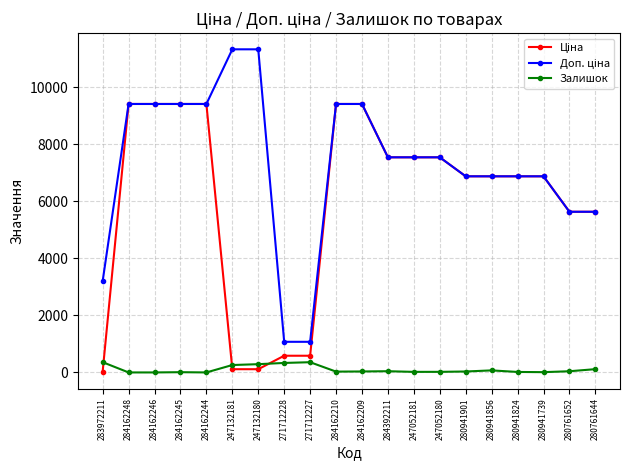

What is the difference between the Залишок values at 284162246 and 280941856?

72.0